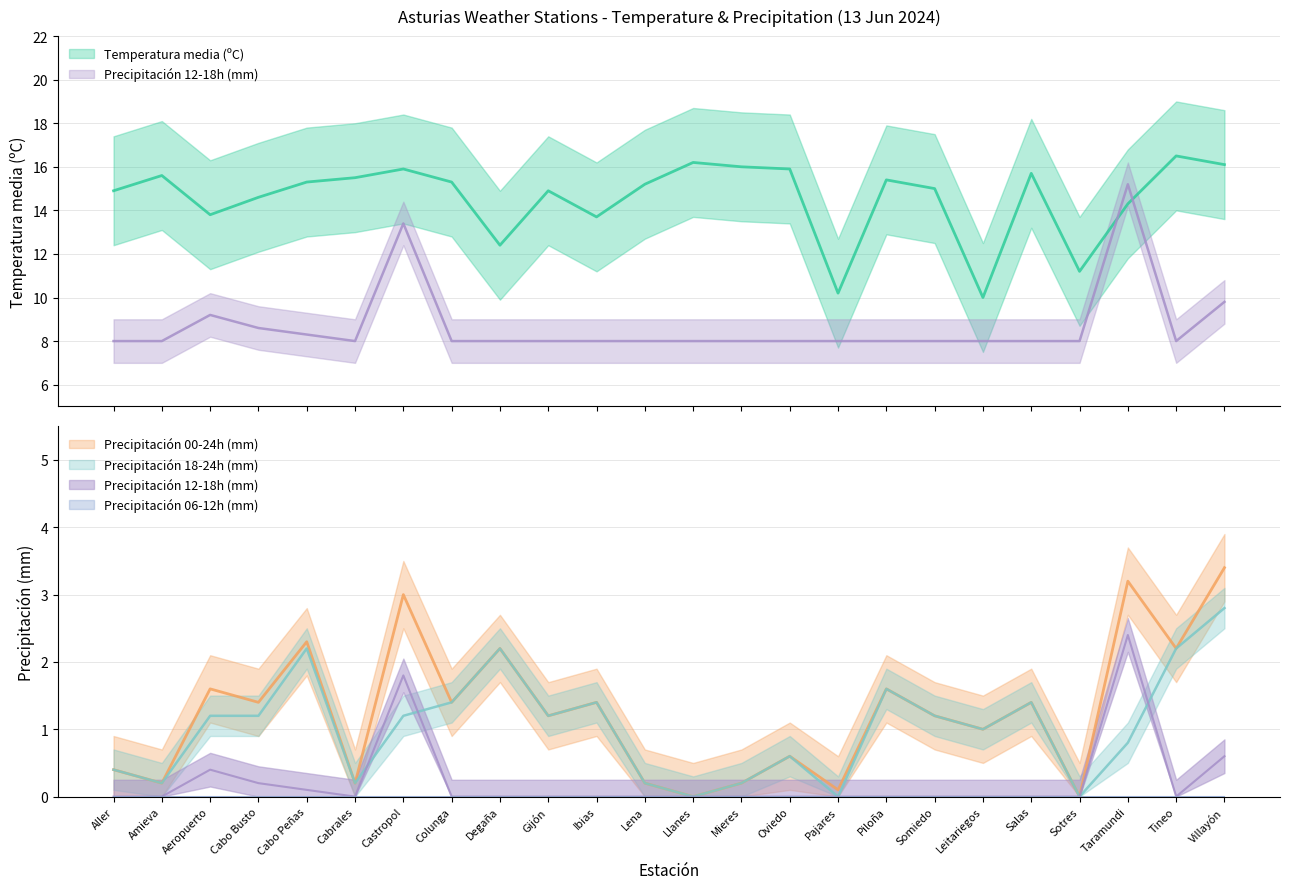

What is the difference between the maximum and minimum values in the Temperatura media (ºC) series?

6.5